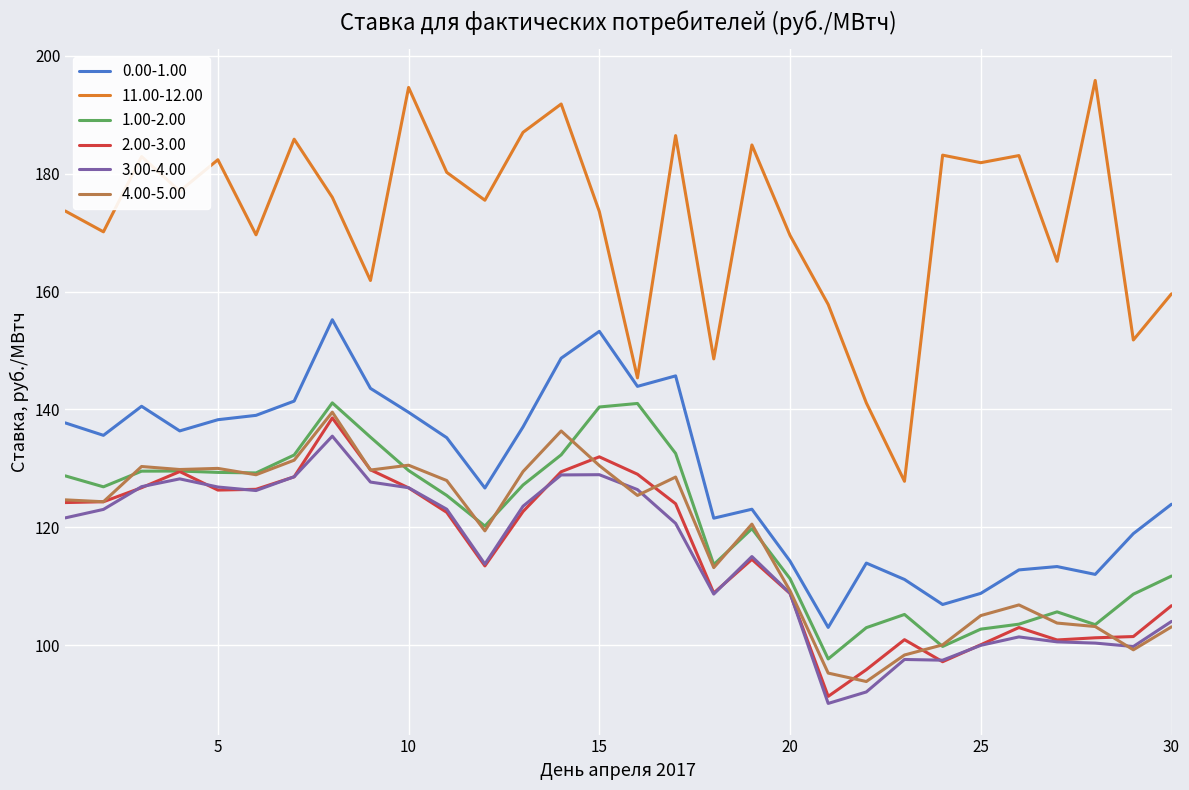

Which series has the largest total across all categories?

11.00-12.00